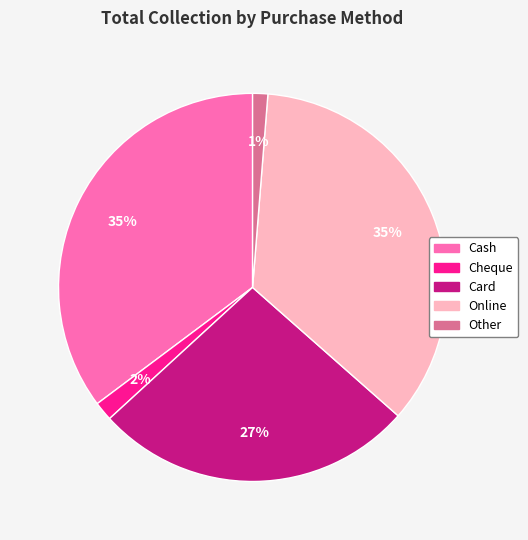

To the nearest percent, what is the difference between the largest and smallest slice percentages?

34%